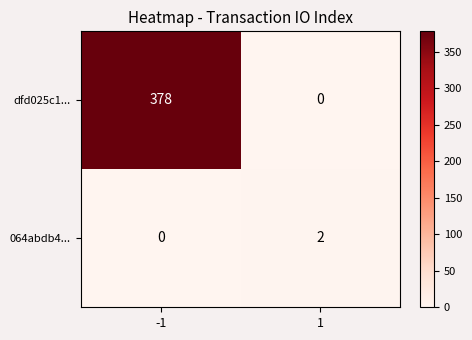

What is the difference between the maximum and minimum values in the dfd025c1... series?

378